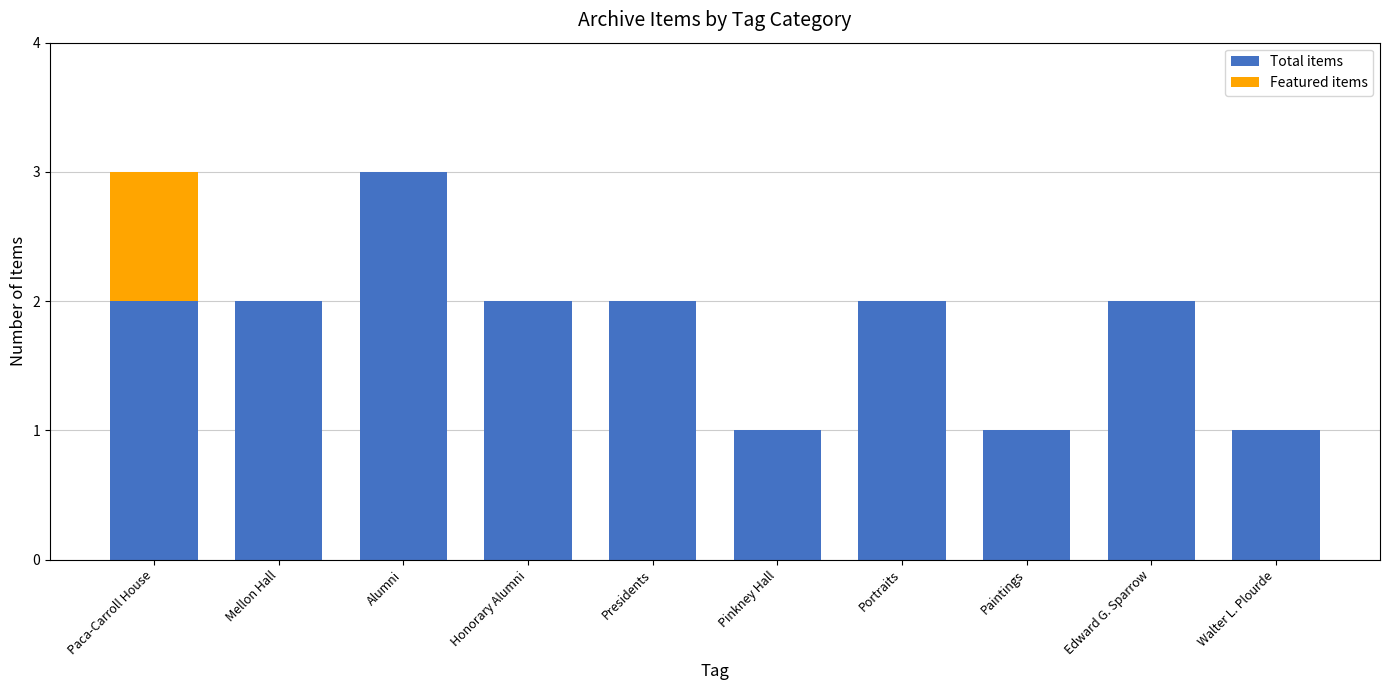

The value of Total items at Portraits is 1. True or false?

False